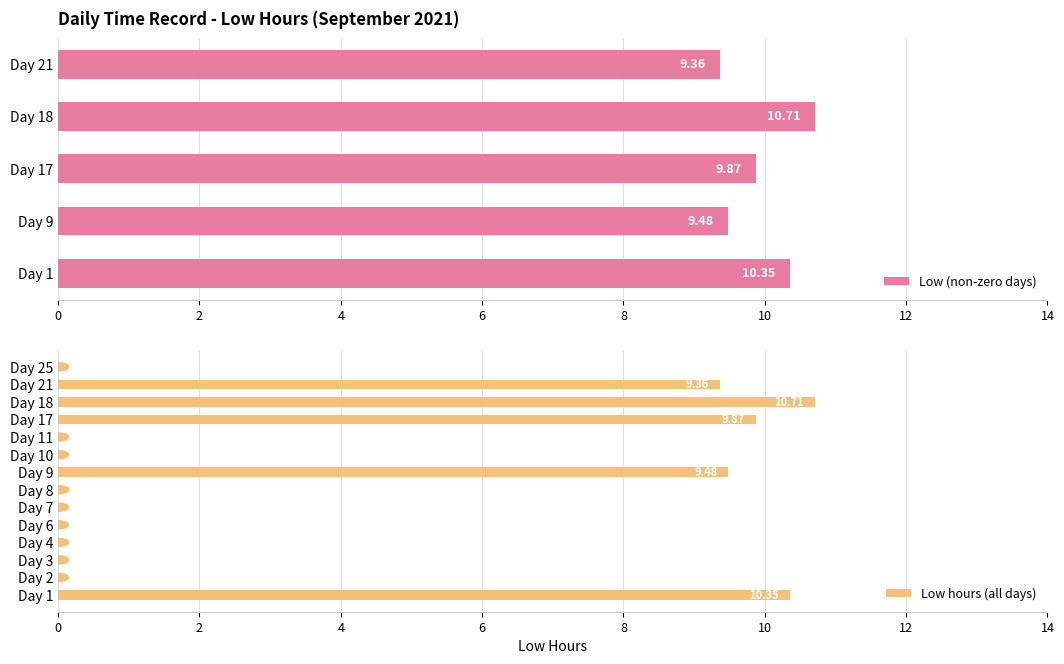

The chart shows a value of 0.0 at Day 6. True or false?

True